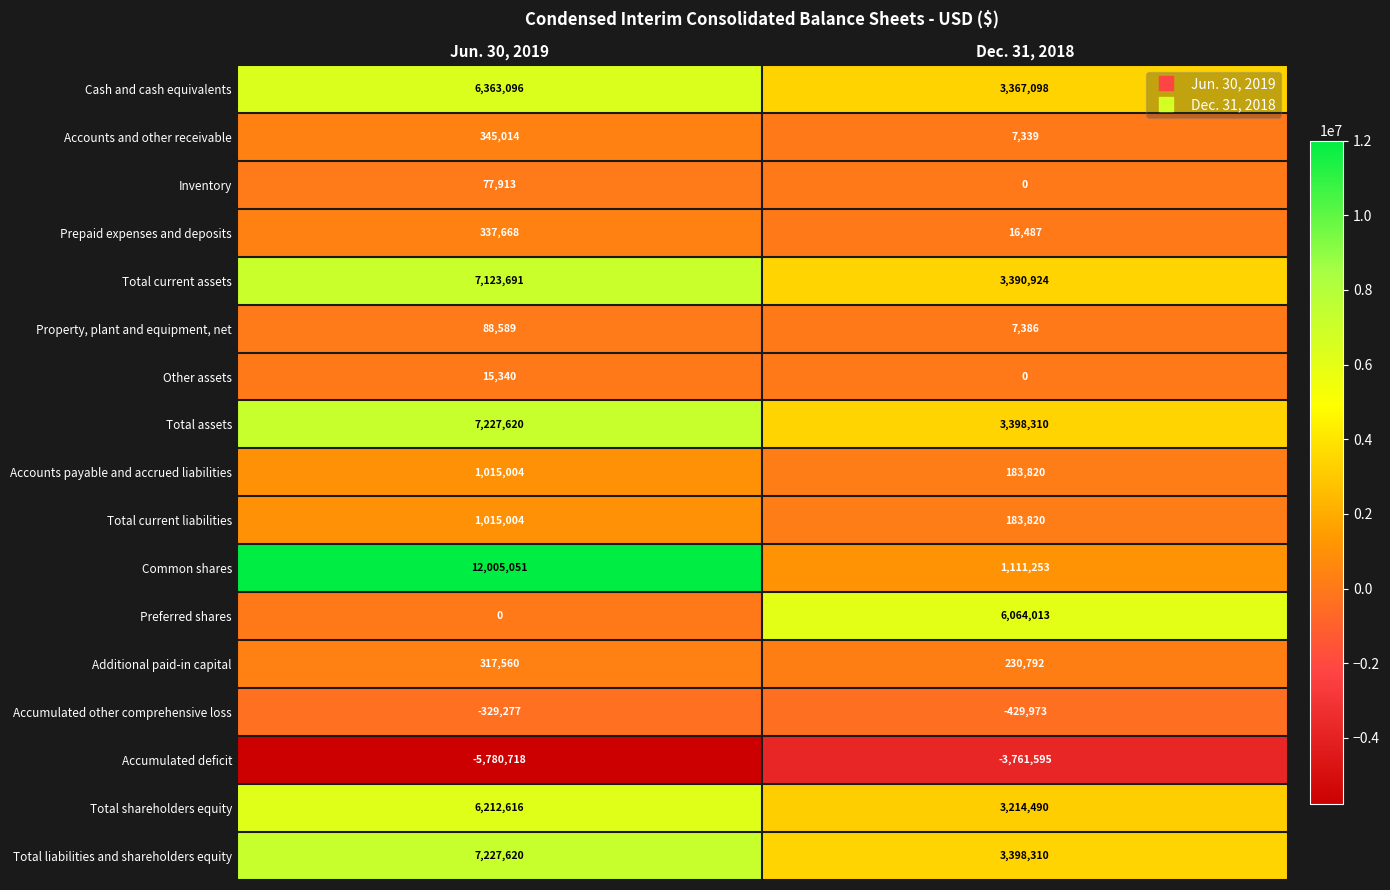

At which category is the sum across all series the highest?

Jun. 30, 2019